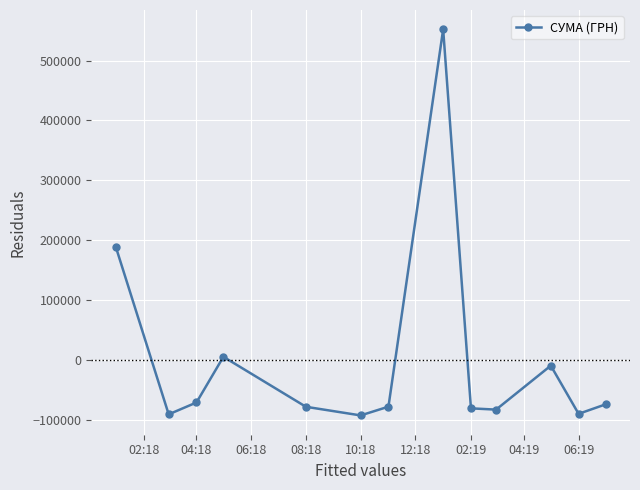

What is the difference between the maximum and minimum values?

644666.1